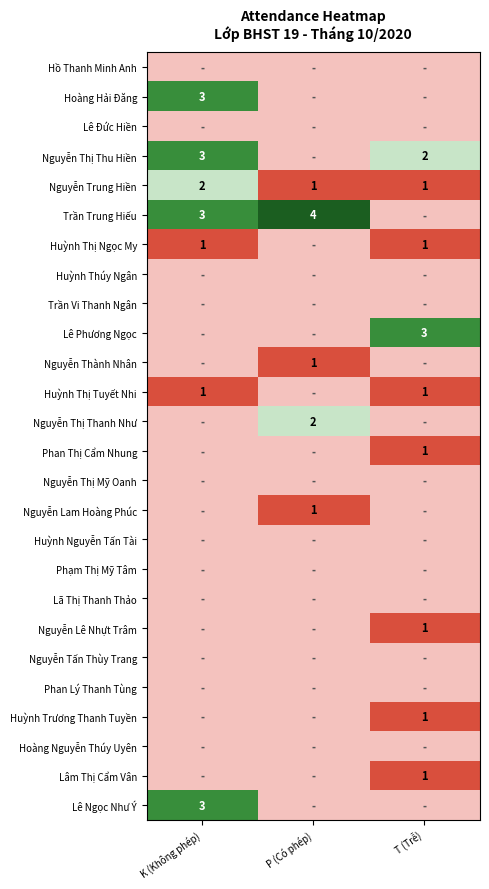

What is the total value across all series at K (Không phép)?

16